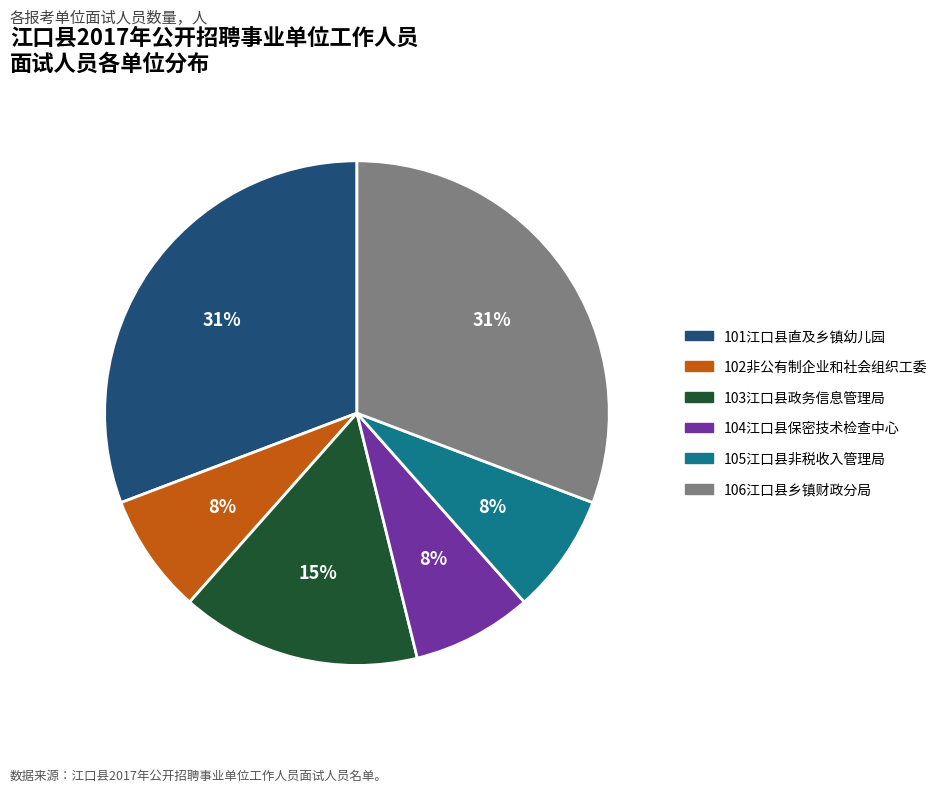

To the nearest percent, what is the difference between the largest and smallest slice percentages?

23%